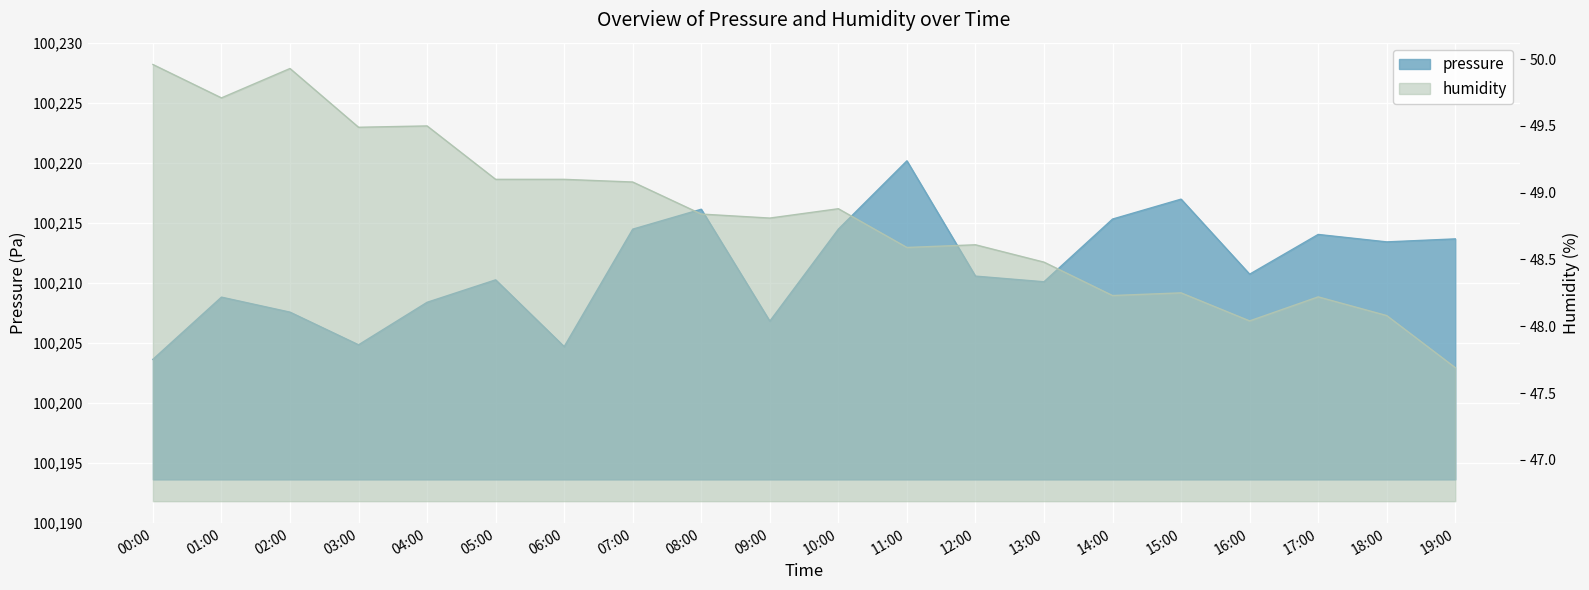

Reading right to left, list all the values displayed in this chart.

pressure: 100213.7	100213.4	100214.0	100210.7	100217.0	100215.3	100210.1	100210.6	100220.2	100214.5	100206.8	100216.1	100214.5	100204.7	100210.2	100208.4	100204.8	100207.6	100208.8	100203.6
humidity: 47.7	48.1	48.2	48.0	48.2	48.2	48.5	48.6	48.6	48.9	48.8	48.8	49.1	49.1	49.1	49.5	49.5	49.9	49.7	50.0